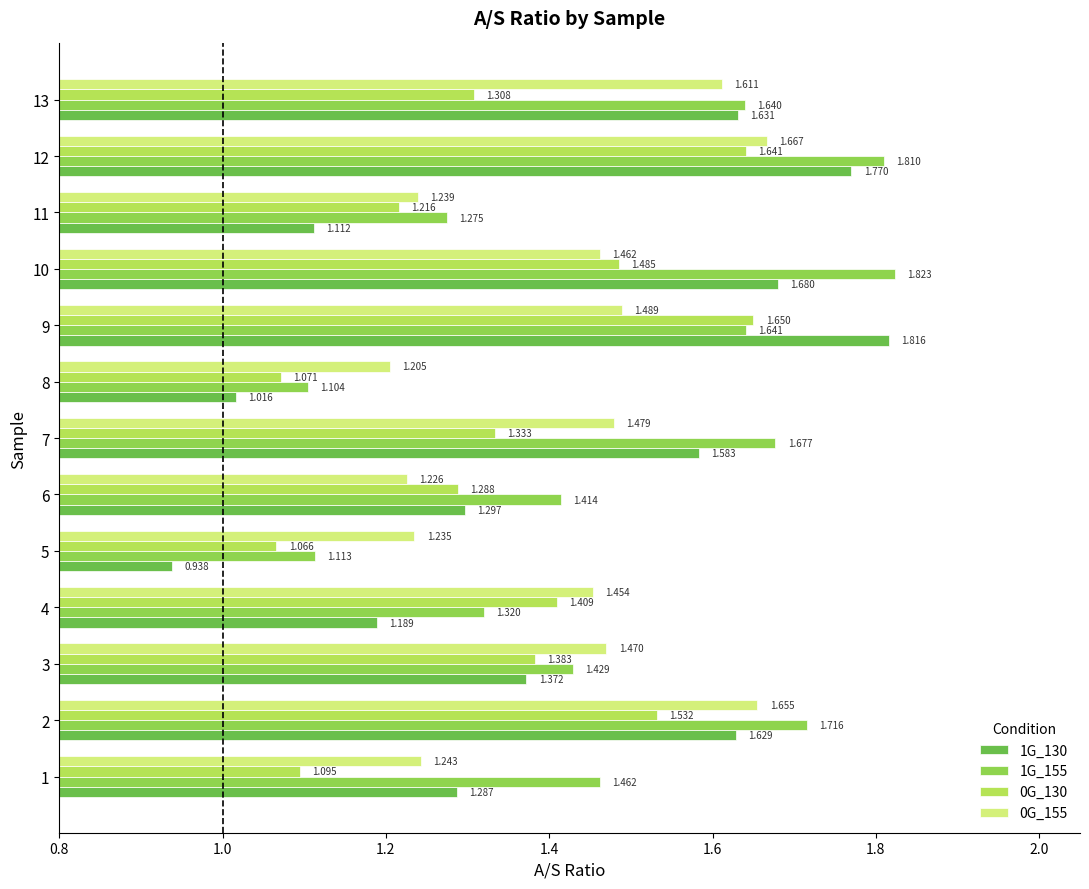

At which category does the chart reach its peak across all series?

10